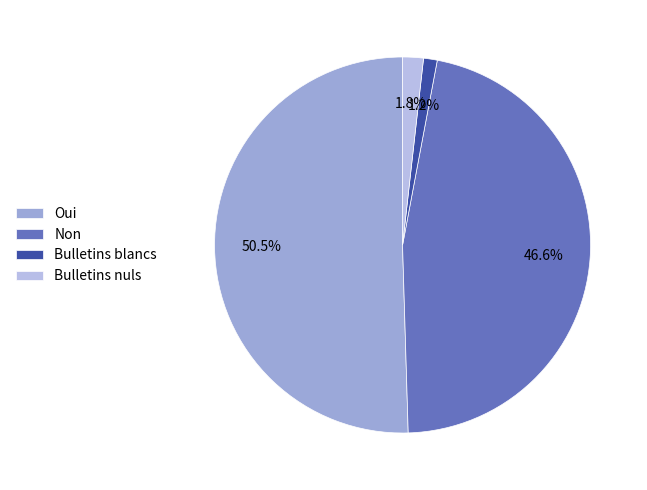

What is the change in value from Non to Bulletins nuls?

-64931